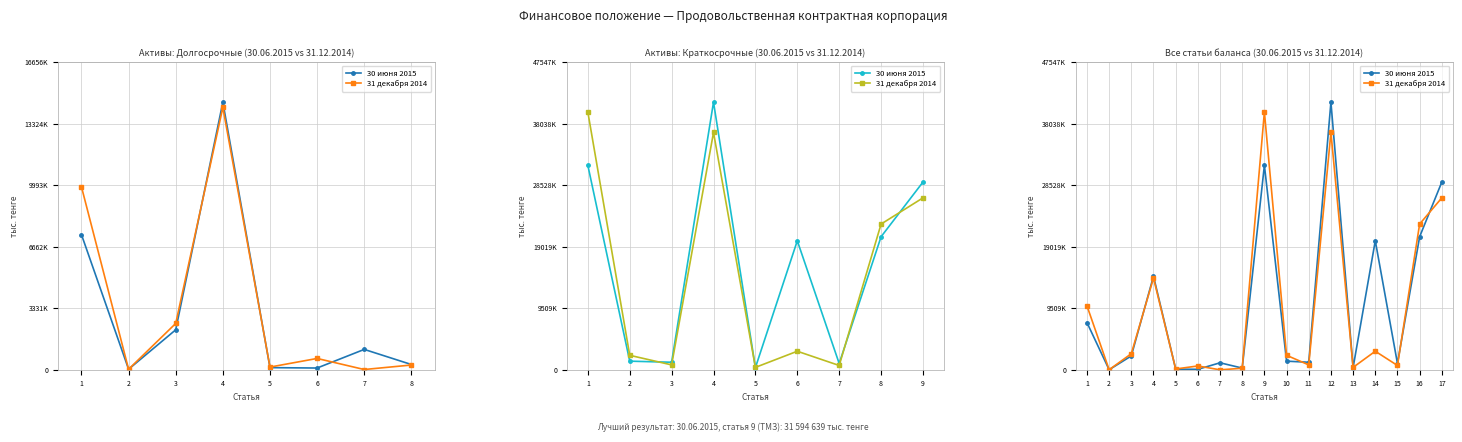

What is the greatest value displayed?

41345676